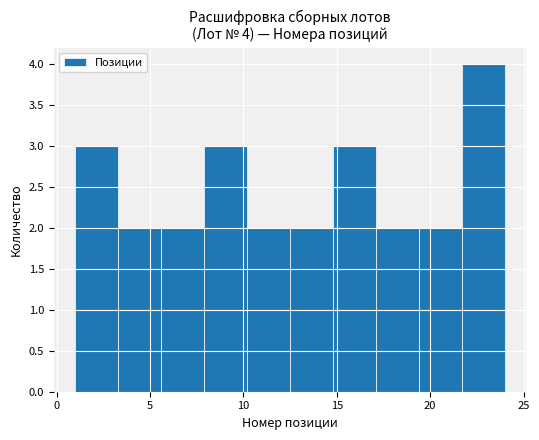

Which range on the x-axis has the tallest bar?

21.7 to 24.0